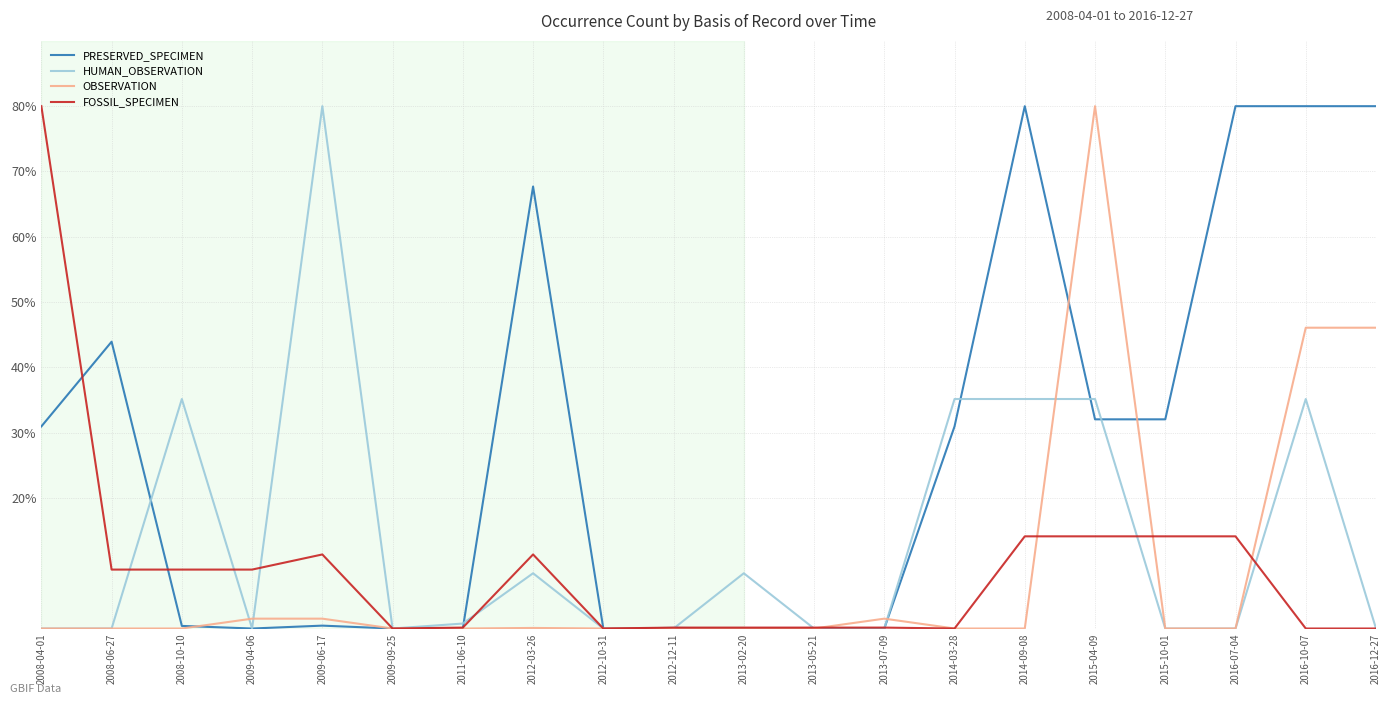

What is the highest value of the FOSSIL_SPECIMEN series?

80.0